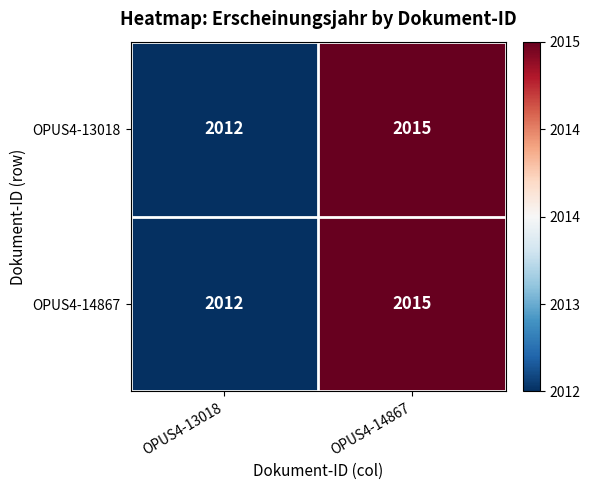

What is the total value across all series at OPUS4-14867?

4030